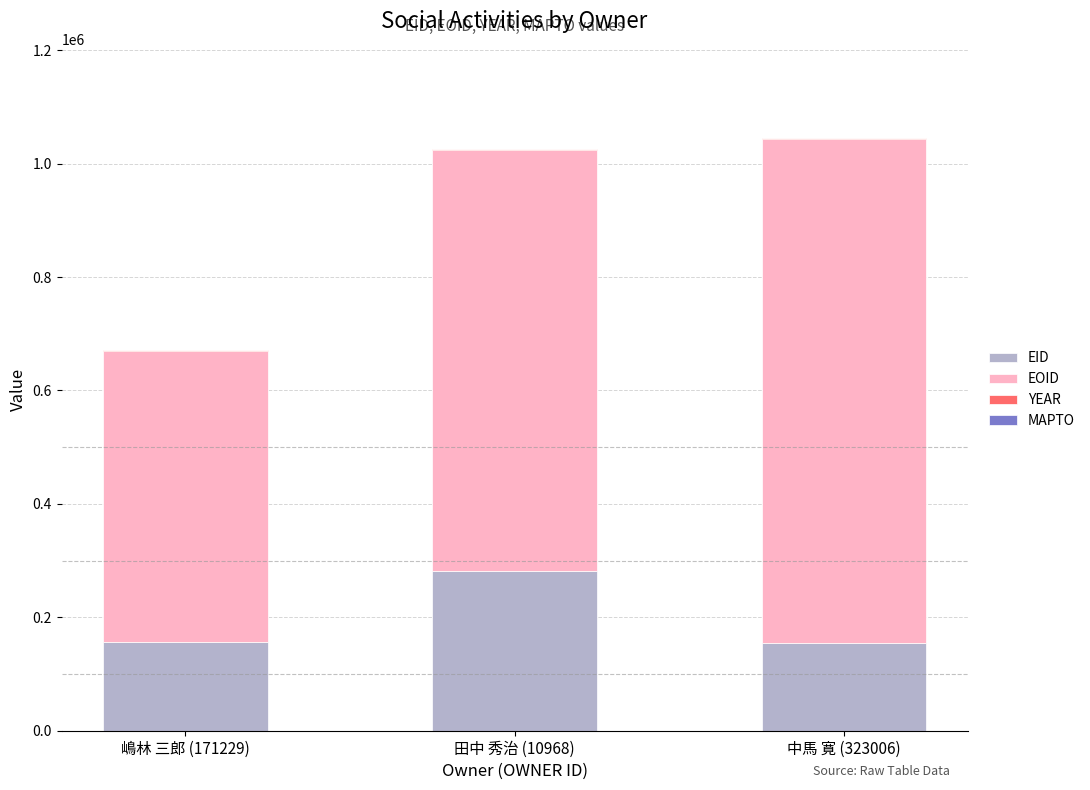

Is it true that EID equals 48278 at 嶋林 三郎 (171229)?

False